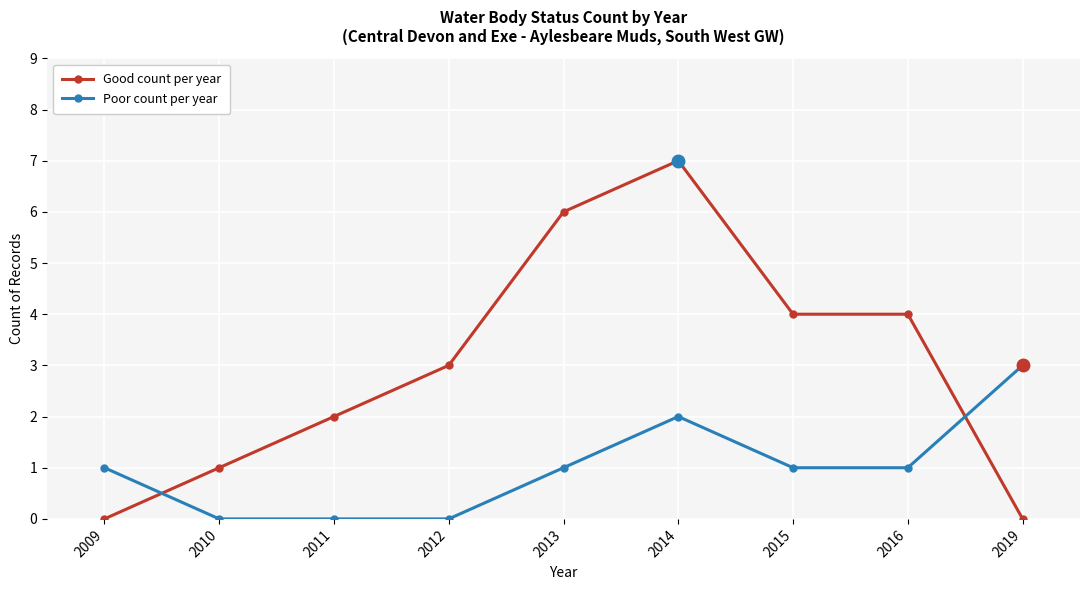

What is the difference between the Poor count per year values at 2014 and 2010?

2